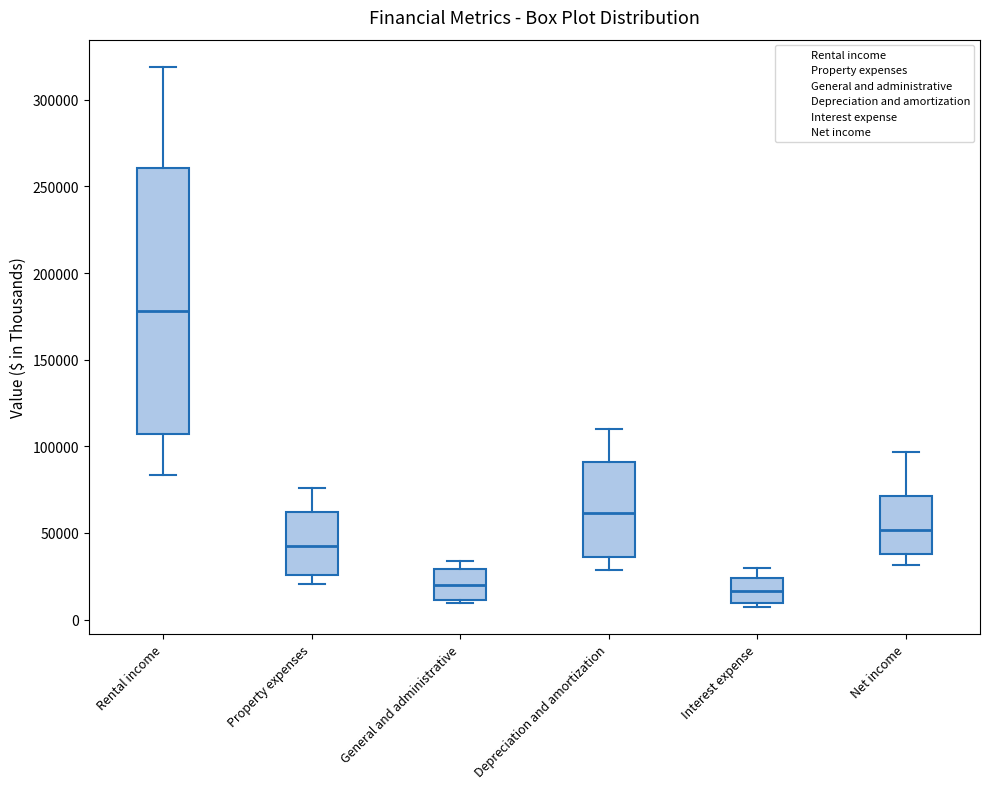

Where is the upper edge of the box for Interest expense on the y-axis? The values are not printed on the chart, so give them approximately, as read against the axis.

25000